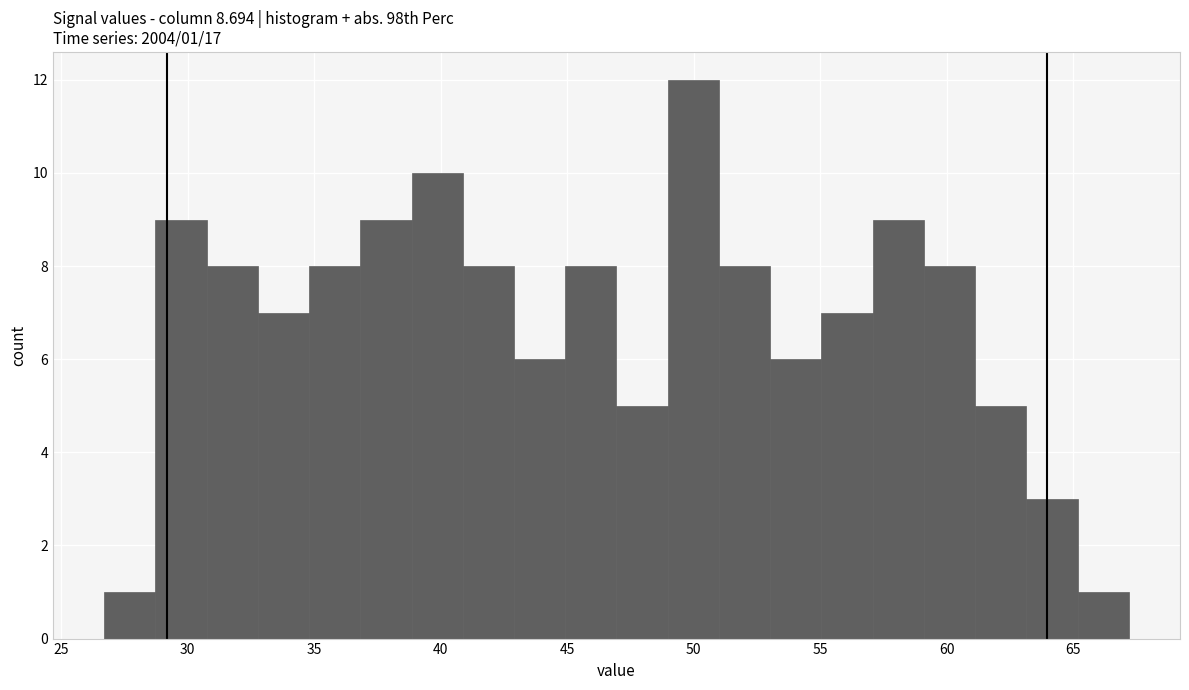

Over which range of the x-axis is the bar tallest?

49.0 to 51.0